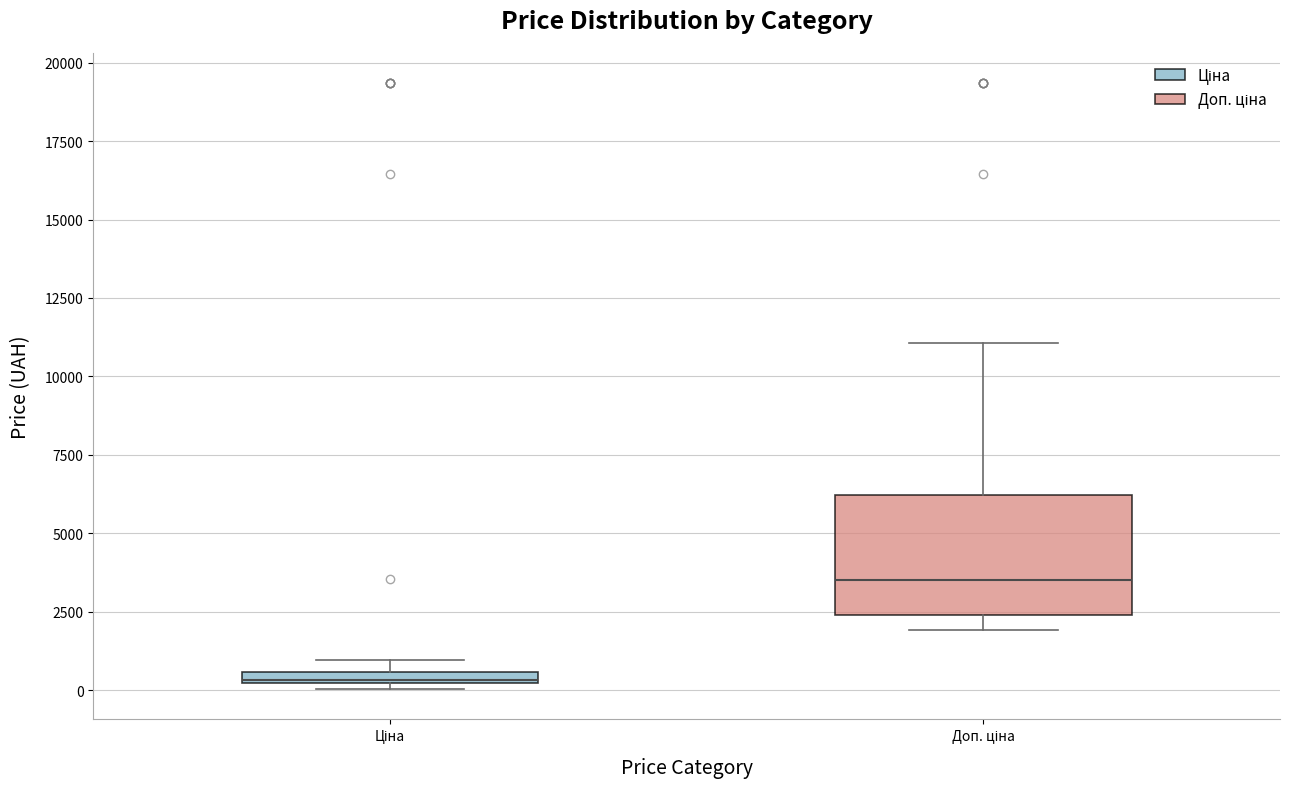

Where is the upper edge of the box for Ціна on the y-axis? The values are not printed on the chart, so give them approximately, as read against the axis.

500